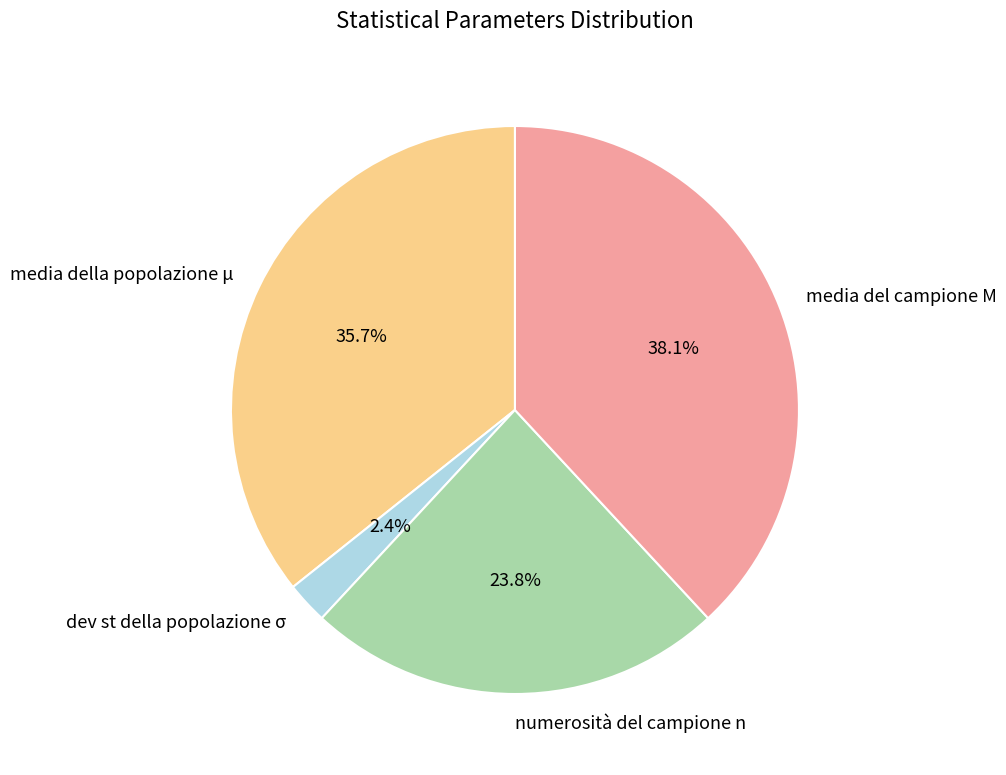

To the nearest percent, what percentage of the pie is numerosità del campione n?

24%